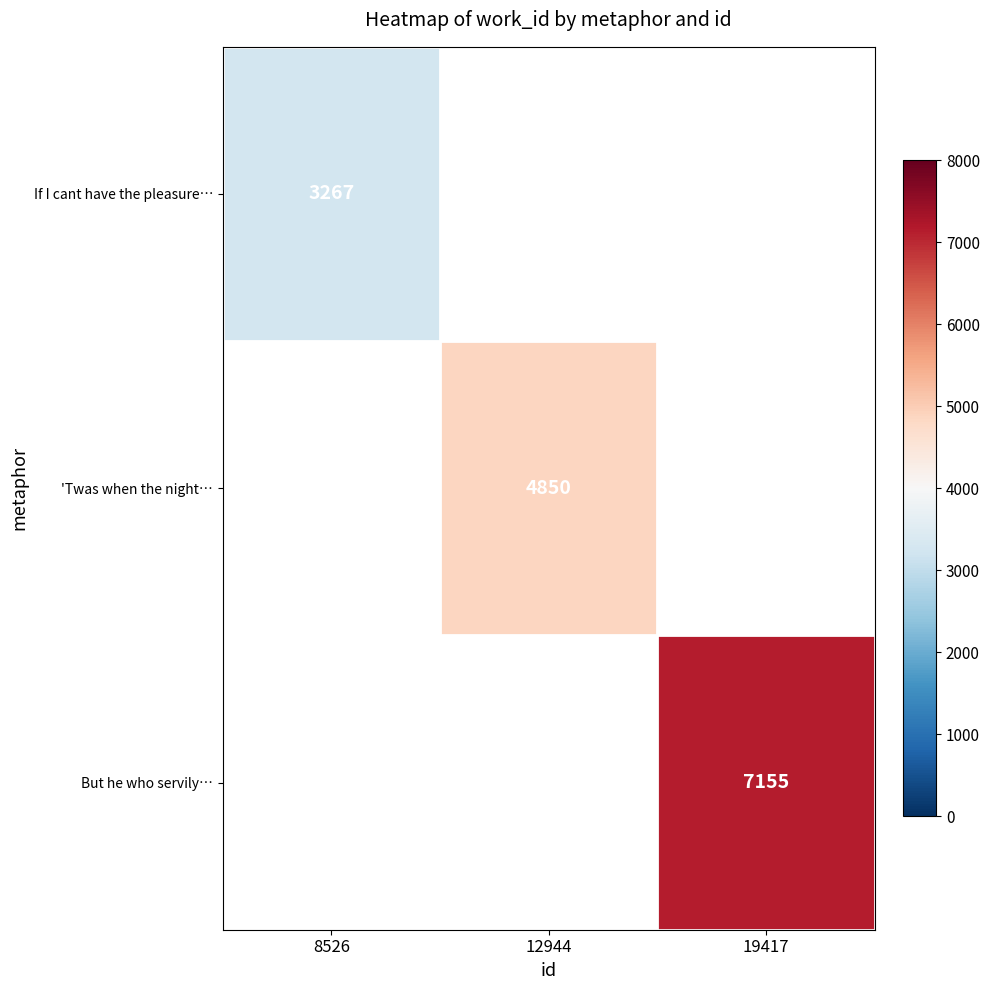

The value of But he who servily… at 19417 is 7155. True or false?

True